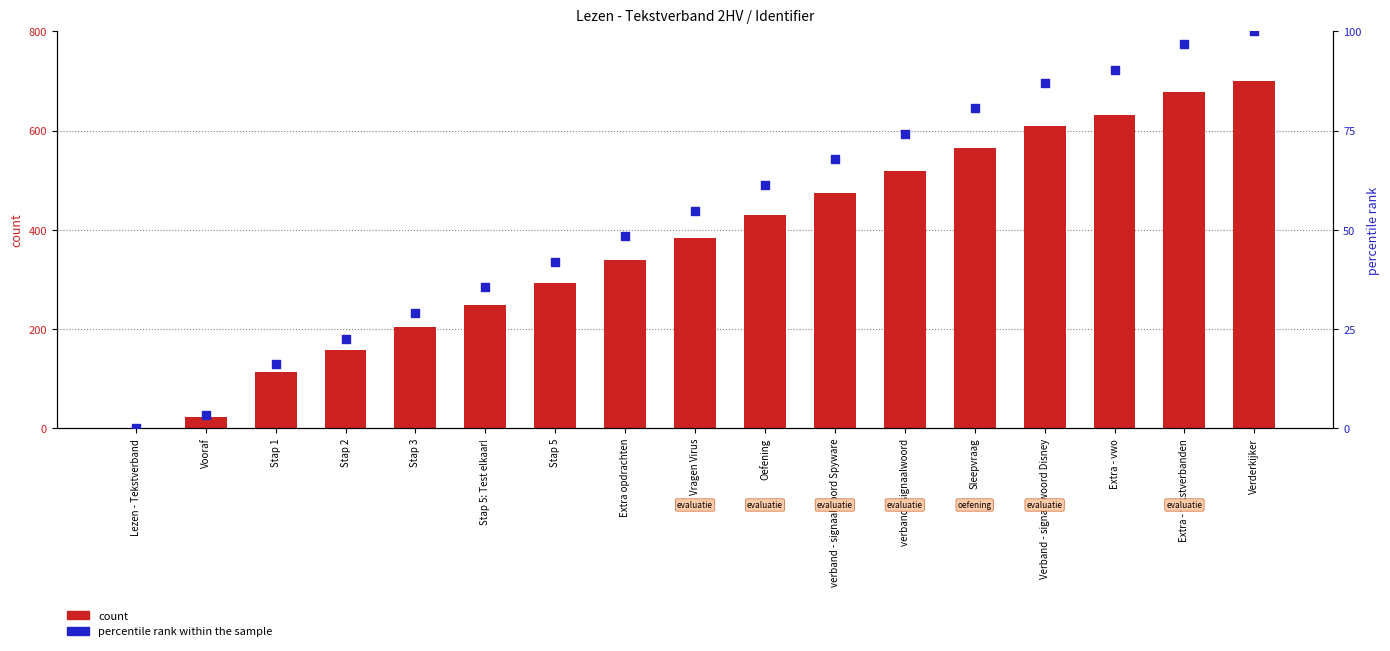

Which series has the largest total across all categories?

count